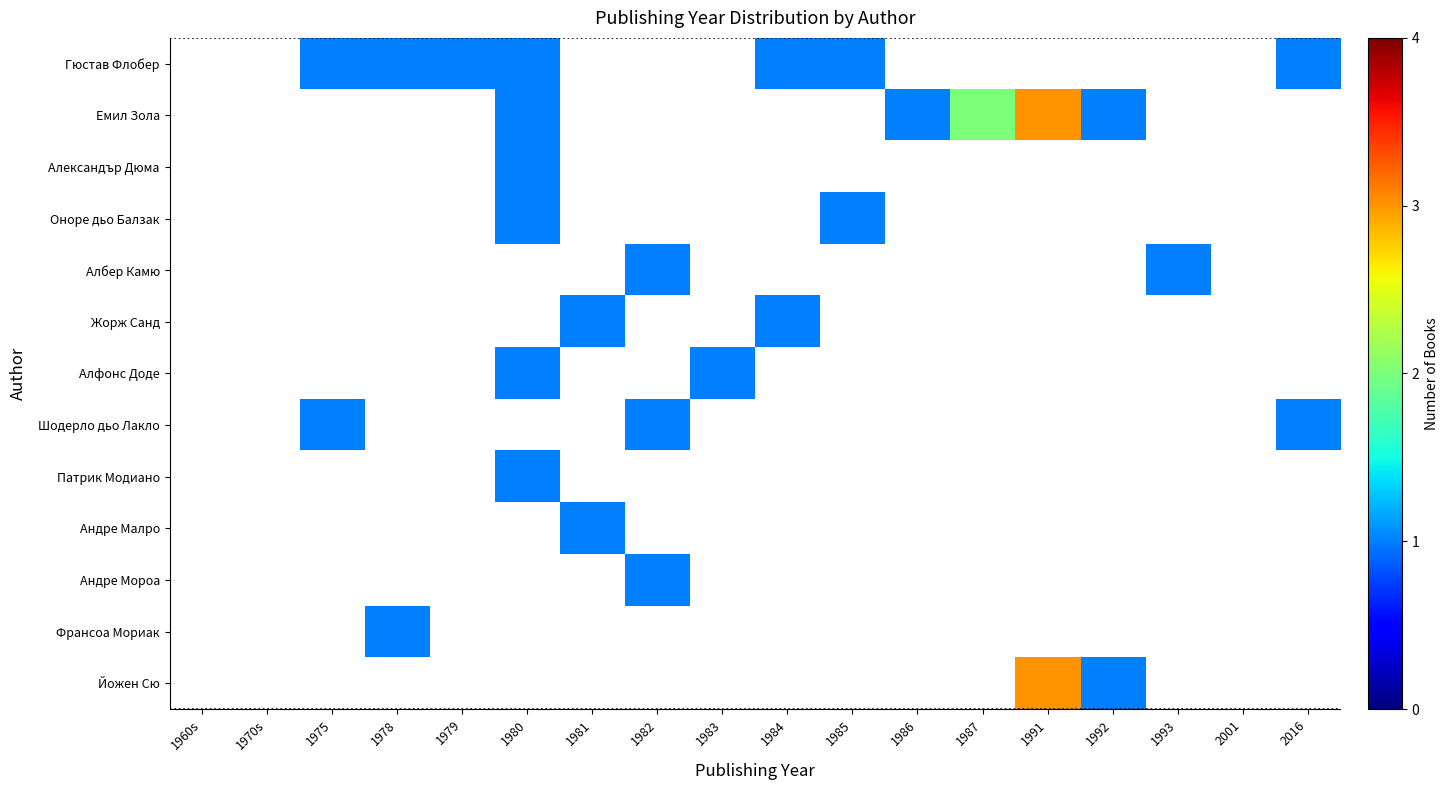

List the series in order of their peak value, lowest first.

Гюстав Флобер, Емил Зола, Александър Дюма, Оноре дьо Балзак, Албер Камю, Жорж Санд, Алфонс Доде, Шодерло дьо Лакло, Патрик Модиано, Андре Малро, Андре Мороа, Франсоа Мориак, Йожен Сю